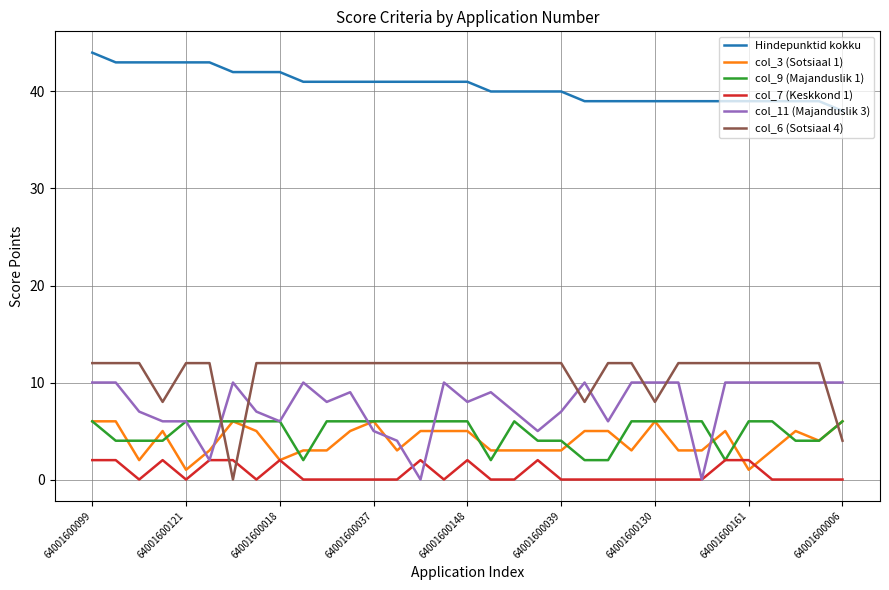

Which series has the largest range (max minus min)?

col_6 (Sotsiaal 4)